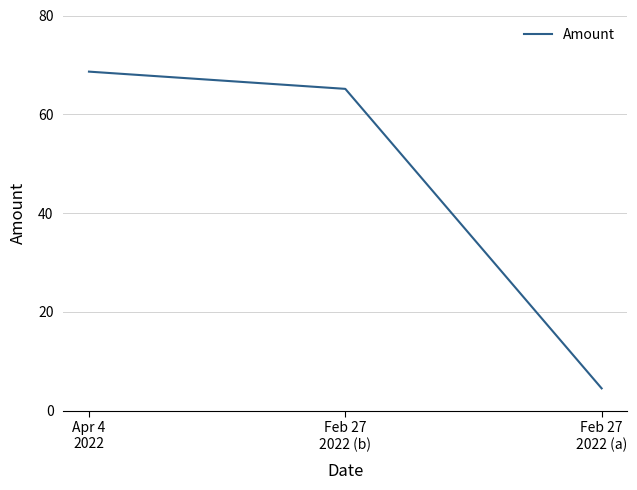

What is the smallest value displayed?

4.5